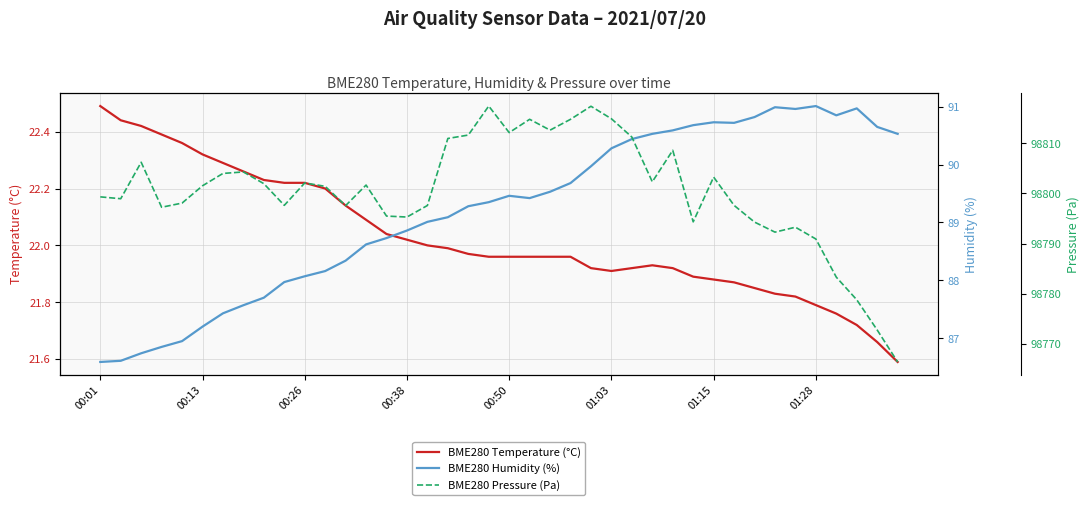

True or false: BME280 Pressure (Pa) and BME280 Humidity (%) intersect in this chart.

False